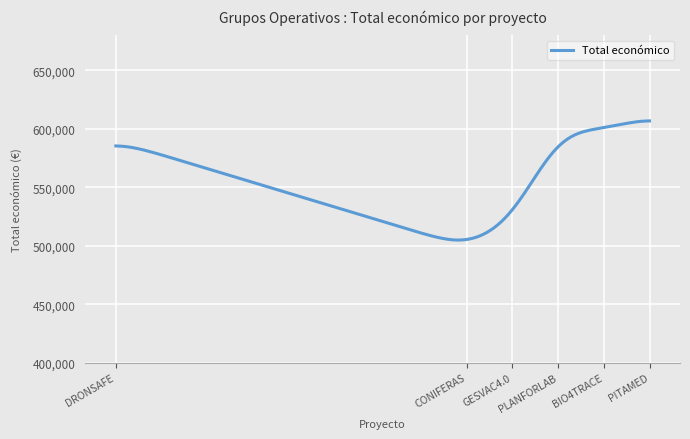

What is the maximum value shown in the chart?

606824.0